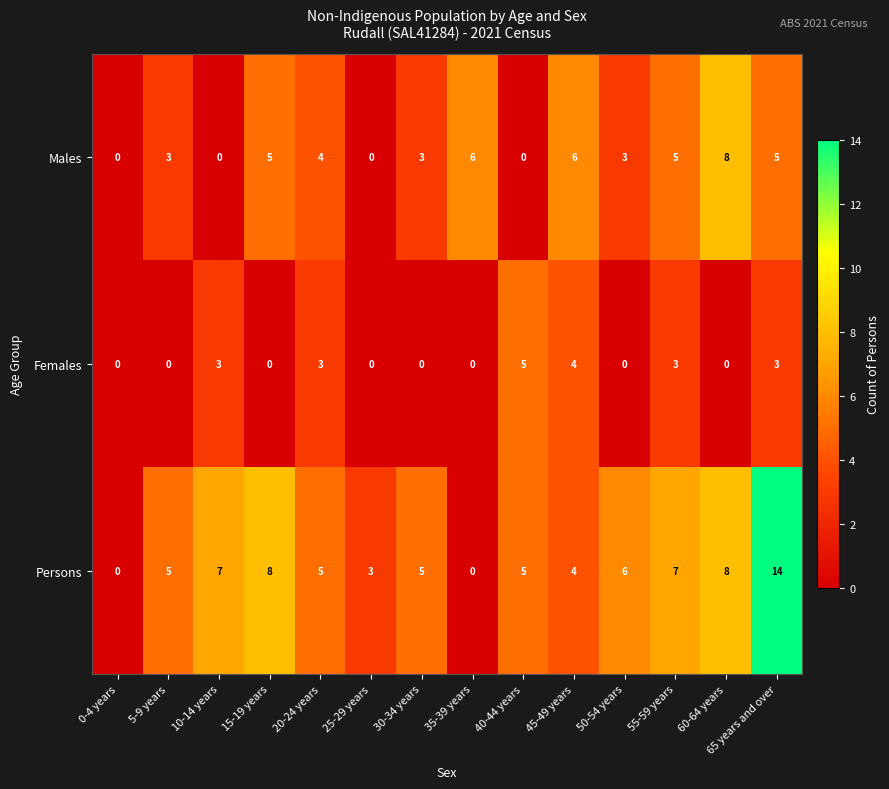

Between 30-34 years and 45-49 years, which series saw the biggest shift?

Females